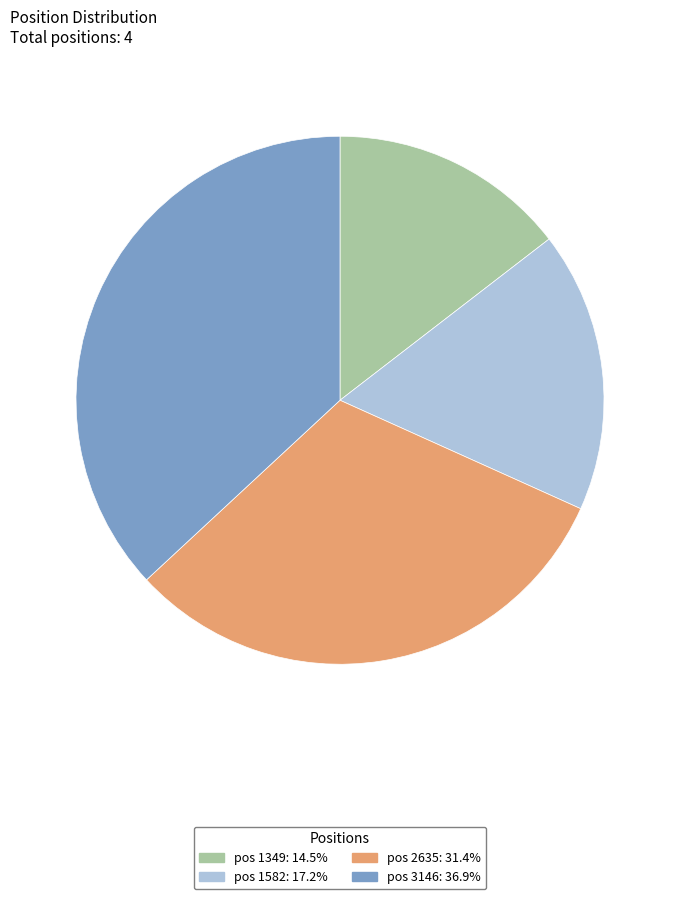

Is there a majority slice in this chart?

No